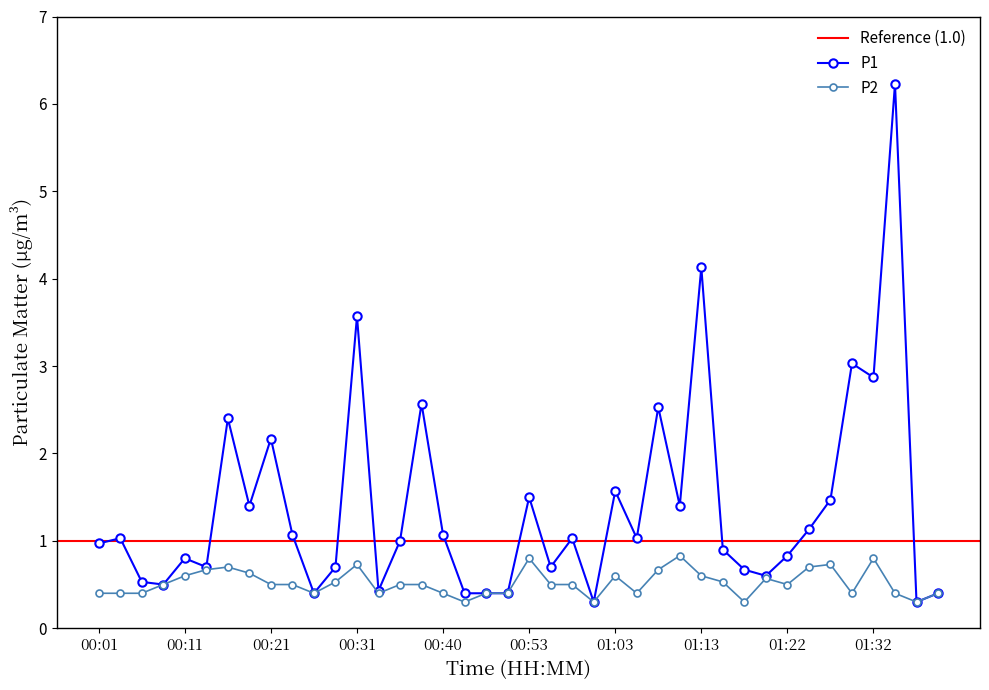

The P1 series shows 0.8 at 01:25. True or false?

False